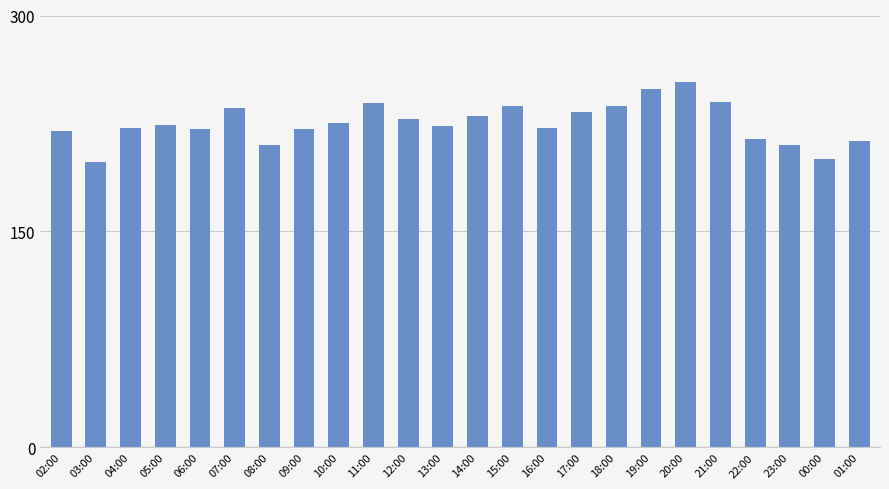

Is it true that the value at 19:00 is 249?

True